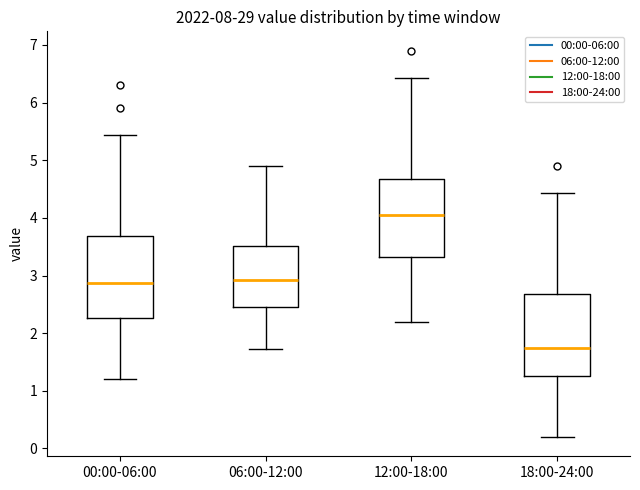

Reading left to right, transcribe this box plot: for each box, give where its median line is, the range the box spans, and where its two whiskers end, as read against the y-axis. The values are not printed on the chart, so give them approximately, as read against the axis.

00:00-06:00: median 2.9, box 2.3 to 3.7, whiskers 1.2 to 5.4
06:00-12:00: median 2.9, box 2.5 to 3.5, whiskers 1.7 to 4.9
12:00-18:00: median 4.1, box 3.3 to 4.7, whiskers 2.2 to 6.4
18:00-24:00: median 1.8, box 1.3 to 2.7, whiskers 0.2 to 4.4